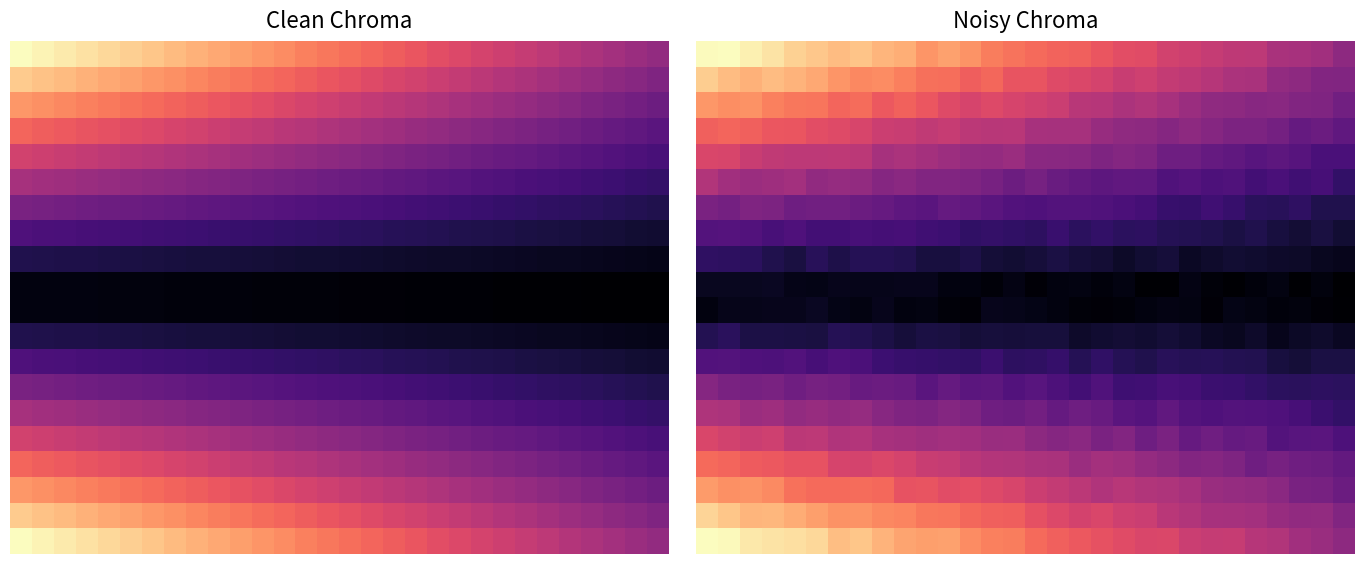

What is the spread (max minus min) of values at 24?

0.5